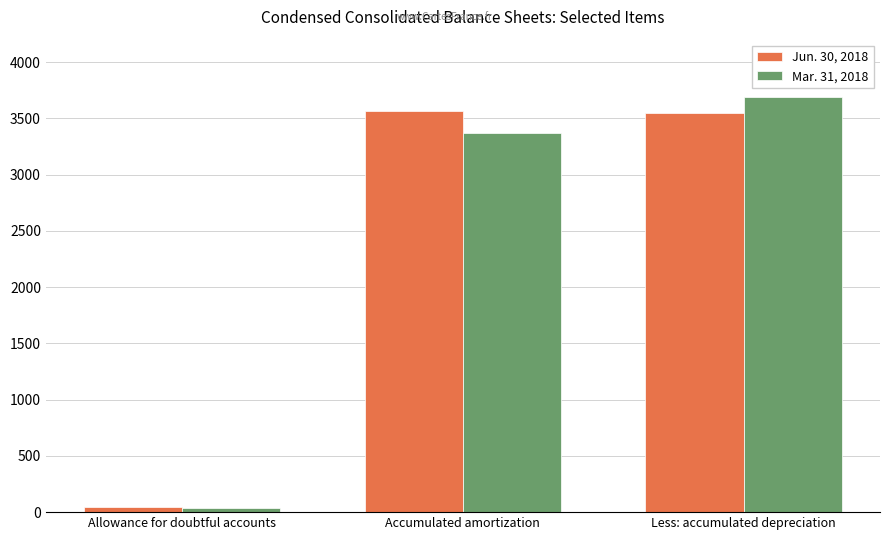

What is the total value across all series at Accumulated amortization?

6939